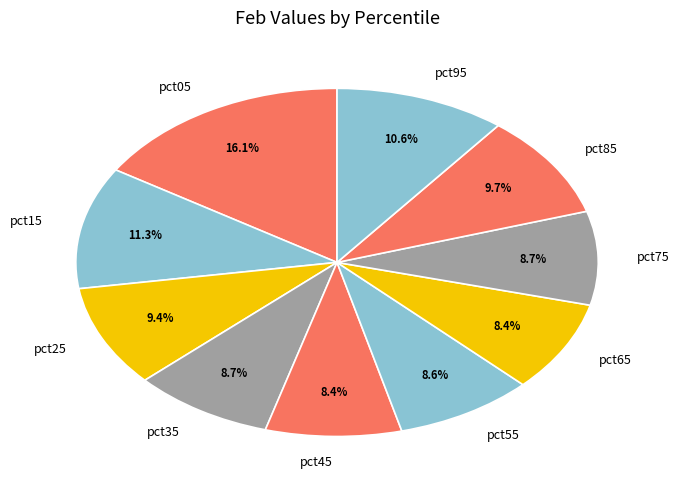

What percentage is NOT represented by pct95?

89.4%